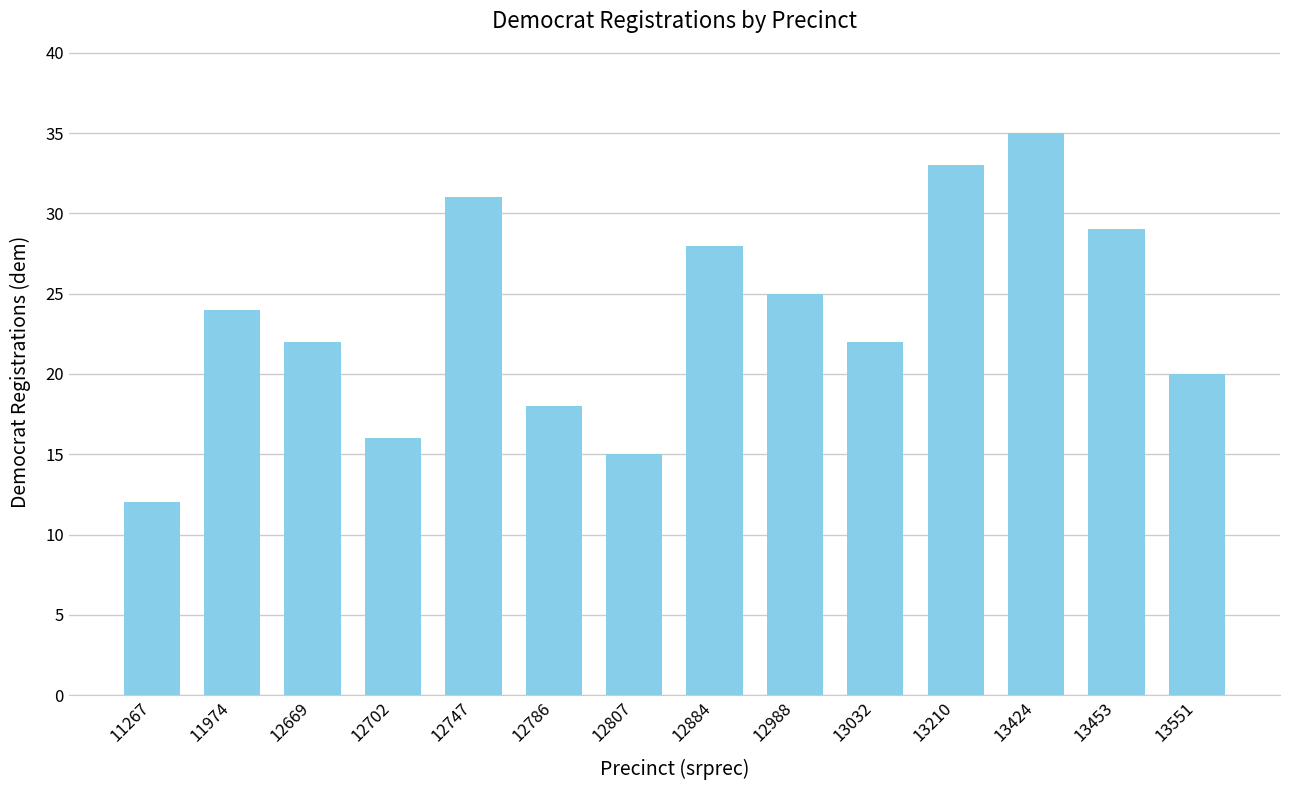

What is the approximate value at 11267, to the nearest 10?

10